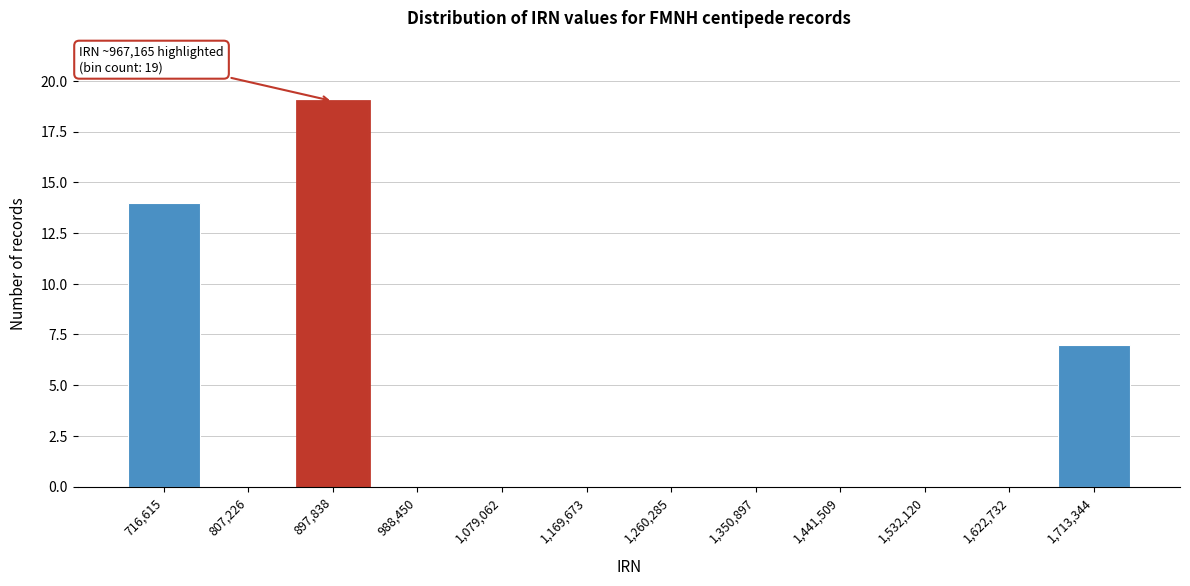

Reading right to left, transcribe all the data shown in this chart.

1,713,344=7	1,622,732=0	1,532,120=0	1,441,509=0	1,350,897=0	1,260,285=0	1,169,673=0	1,079,062=0	988,450=0	897,838=19	807,226=0	716,615=14